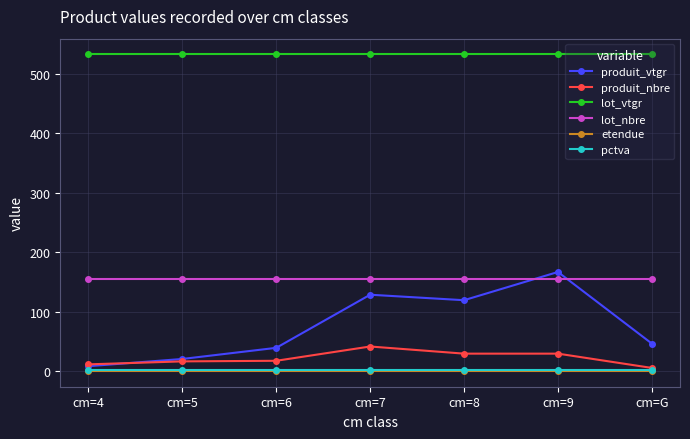

True or false: etendue and produit_vtgr cross at least once.

False